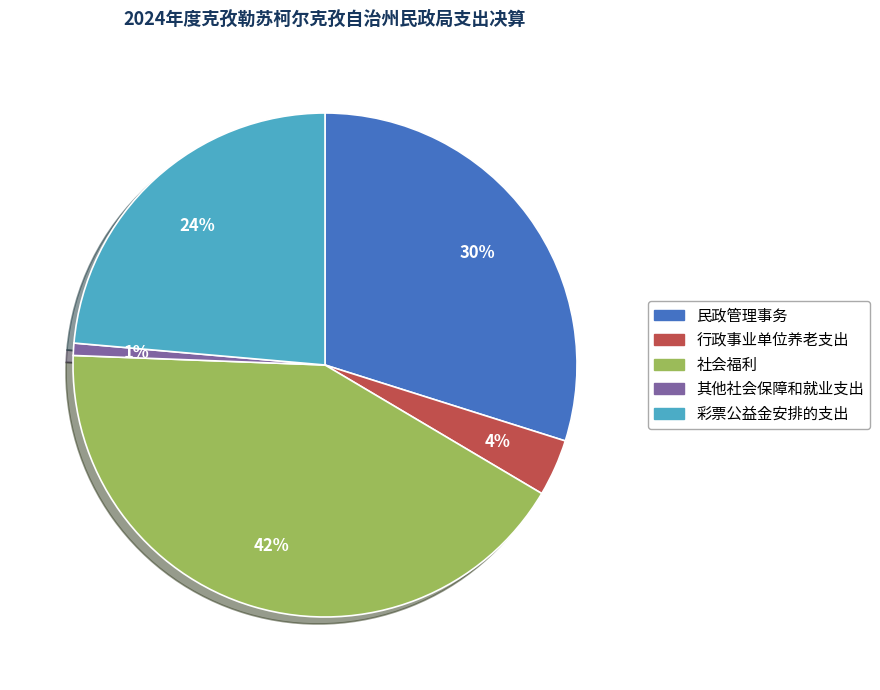

Count the number of slices in the pie.

5